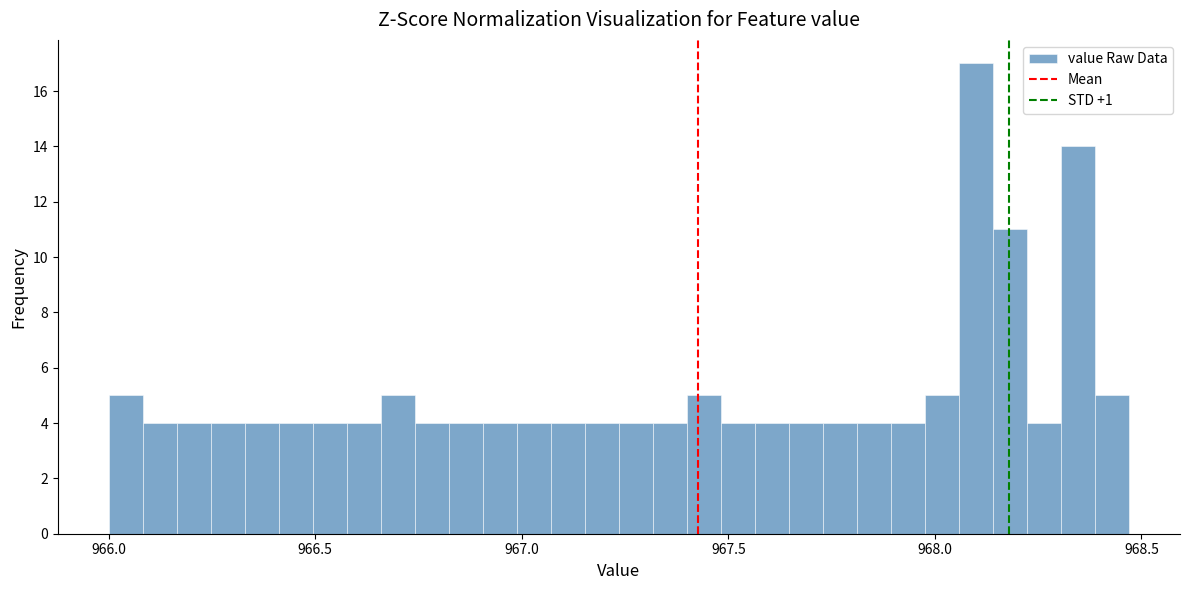

Read against the x-axis, roughly where is the centre of the tallest bar?

968.10